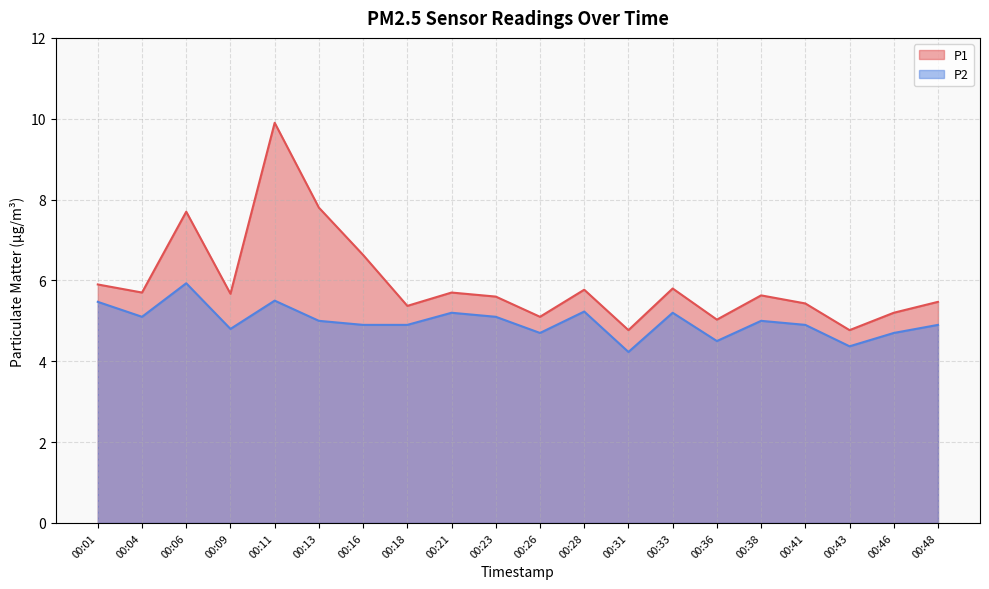

Does the chart have visible grid lines?

Yes